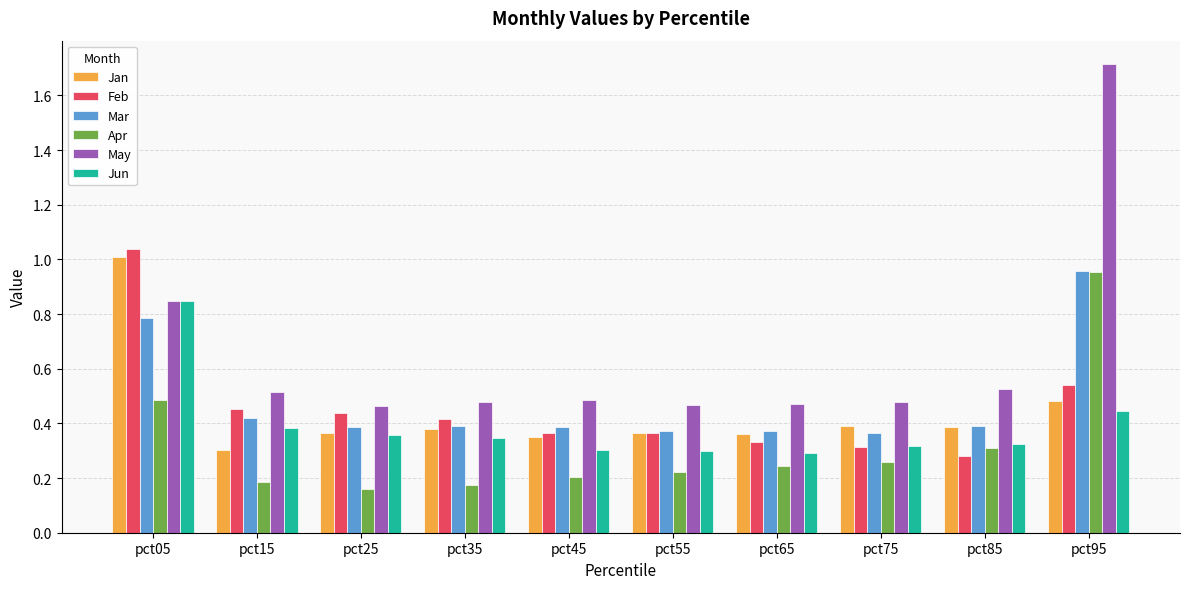

What is the sum of all Feb values?

4.5